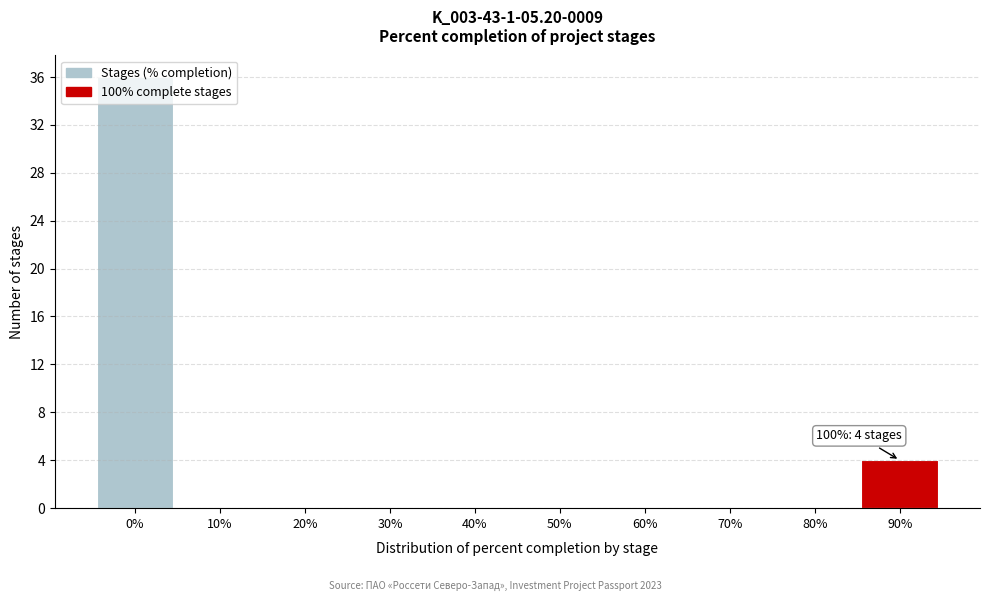

What is the change in value from 0% to 90%?

-32